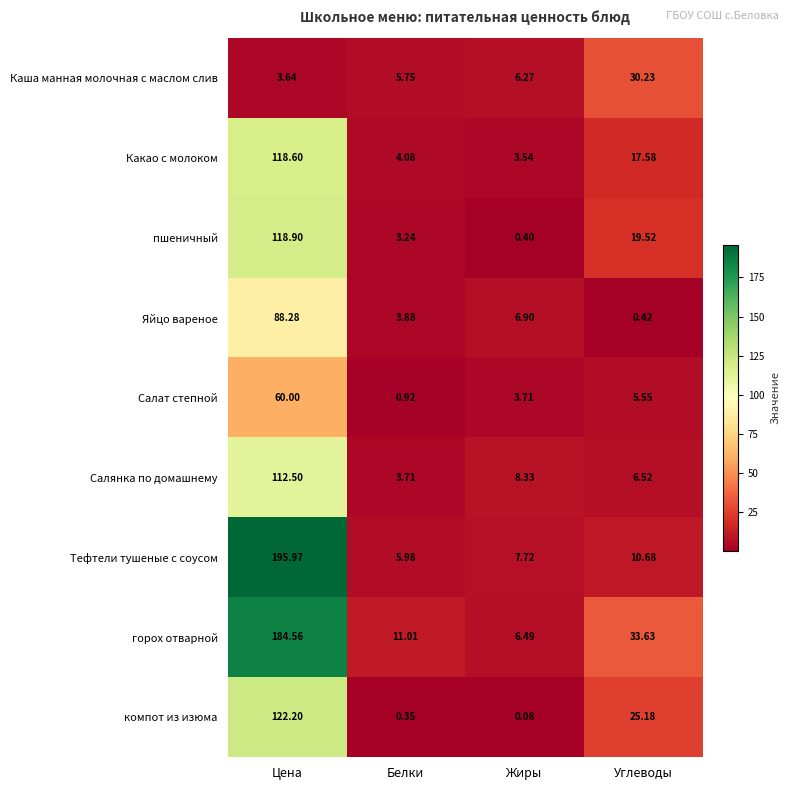

List the labels in order of Тефтели тушеные с соусом value, smallest first.

Белки, Жиры, Углеводы, Цена